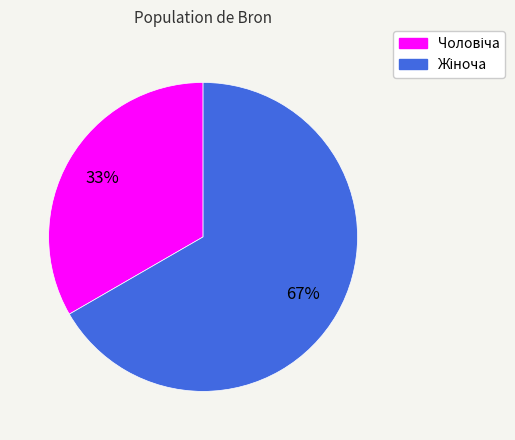

Is there any slice that represents more than half of the pie?

Yes